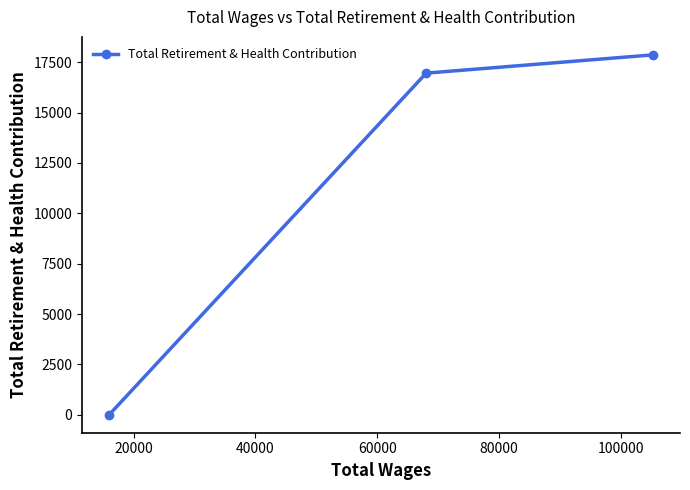

What is the difference between the maximum and minimum values?

17863